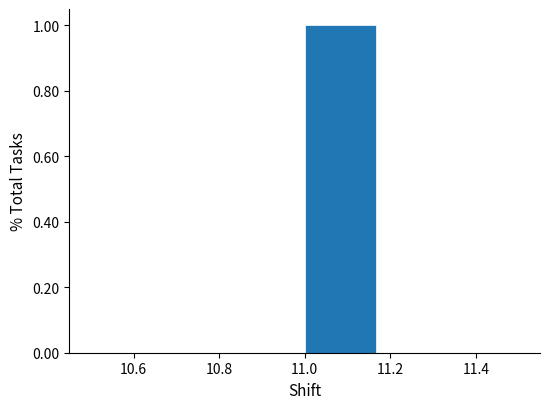

Reading left to right, list every bar in this chart as the range it spans on the x-axis followed by its height. Neither the bar edges nor the heights are printed on the chart, so give them approximately, as read against the axes.

10.50 to 10.66: 0
10.66 to 10.84: 0
10.84 to 11.00: 0
11.00 to 11.16: 1
11.16 to 11.34: 0
11.34 to 11.50: 0